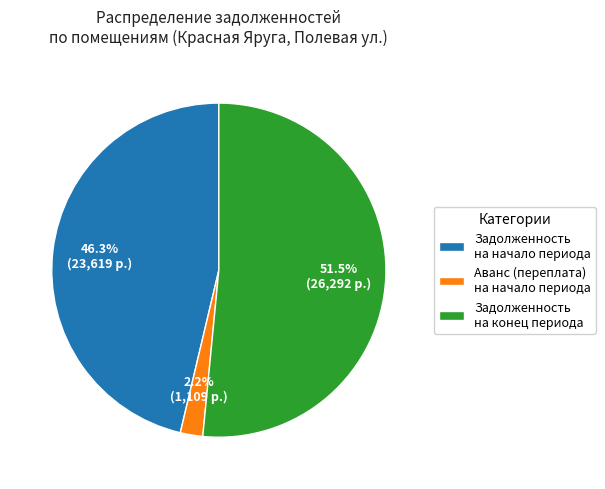

How many segments does this pie chart have?

3